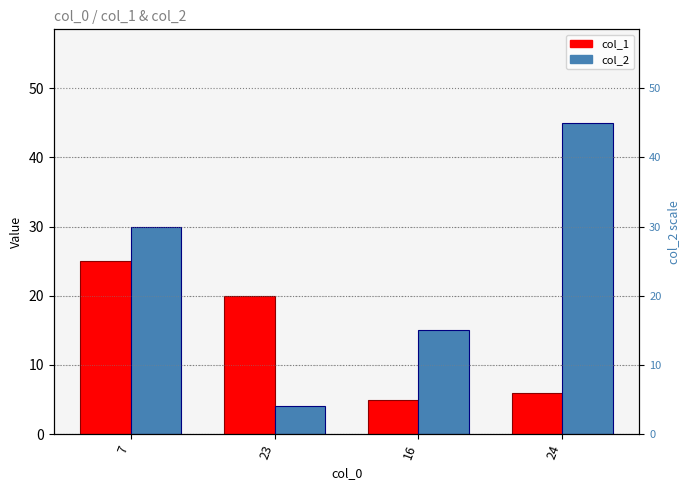

What is the difference between the maximum and minimum values in the col_1 series?

20